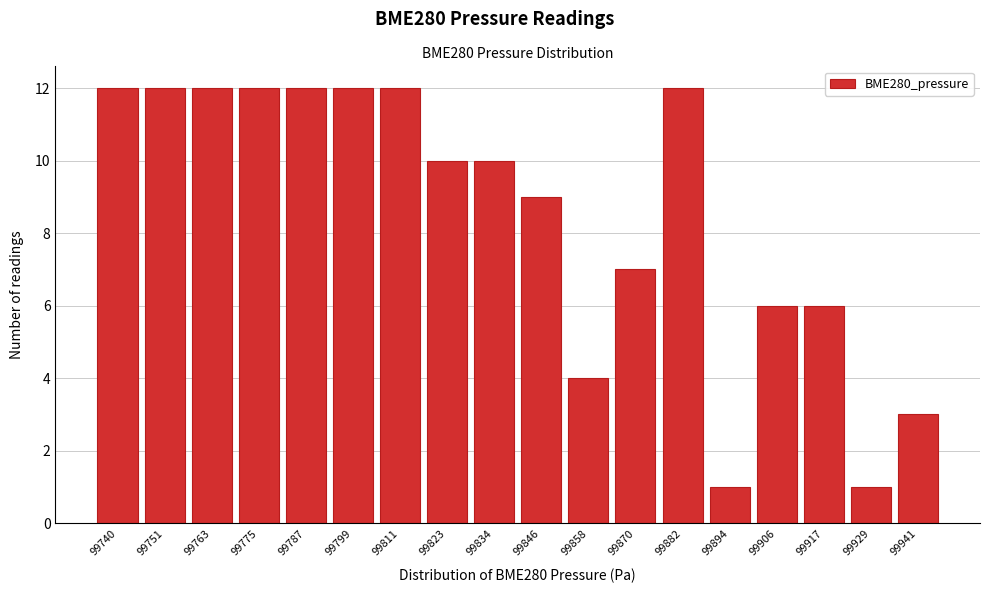

Reading right to left, list all the values displayed in this chart.

3	1	6	6	1	12	7	4	9	10	10	12	12	12	12	12	12	12